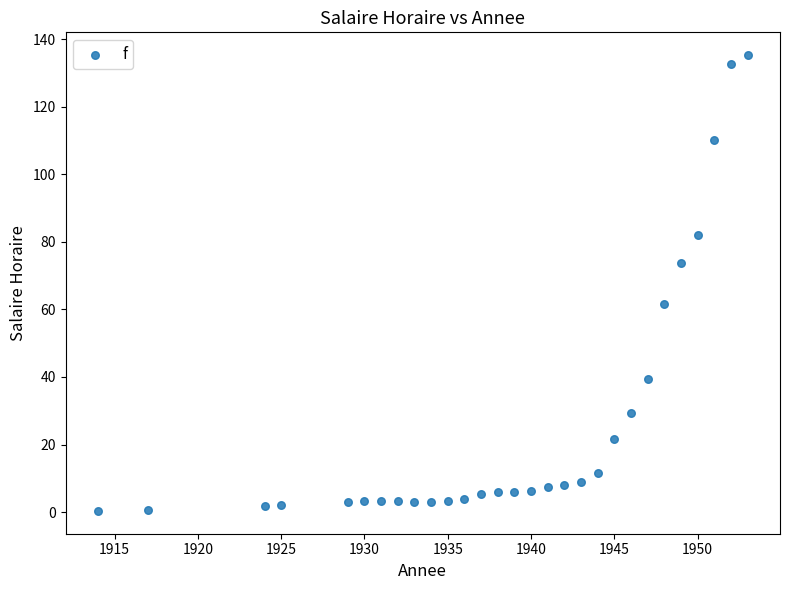

What is the range of X values (max minus min)?

39.0